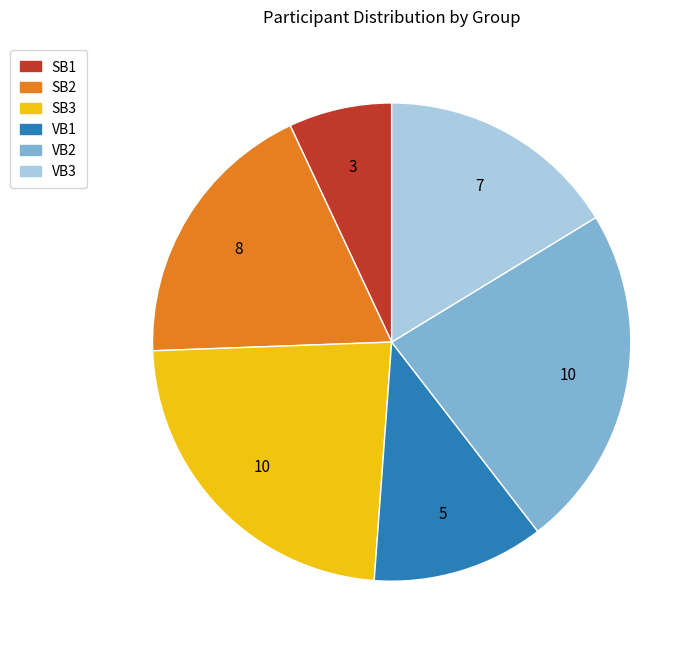

The VB2 slice represents 11% of the pie. True or false?

False